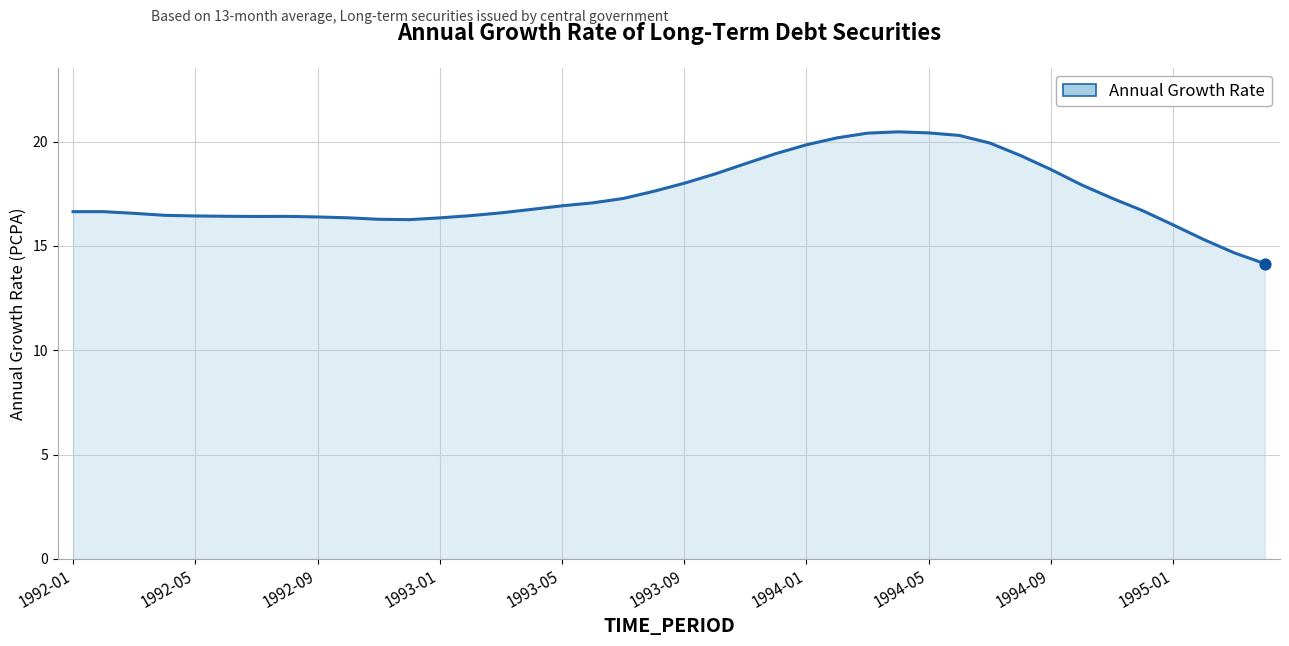

What is the greatest value displayed?

20.5